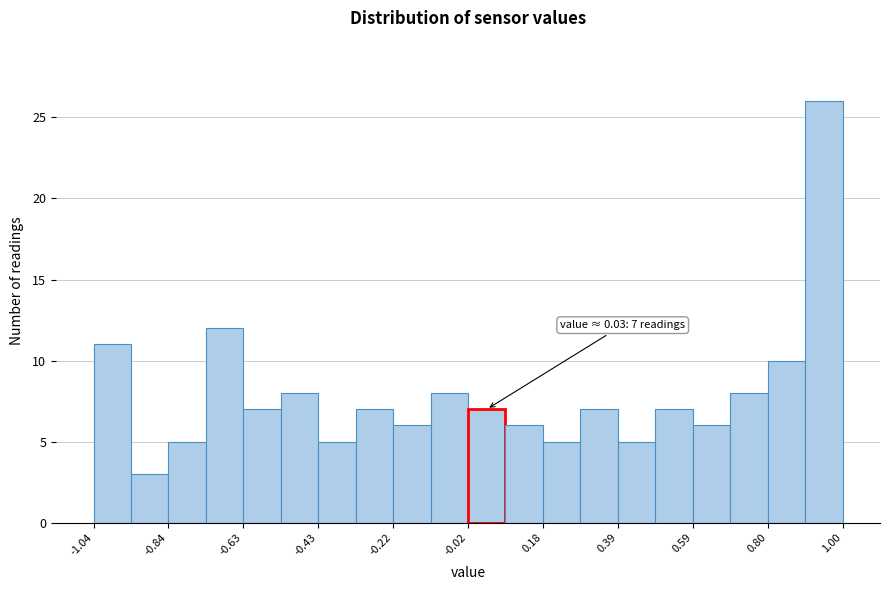

Around what value on the x-axis is the tallest bar? Give the approximate position of its centre, as read against the axis.

0.95